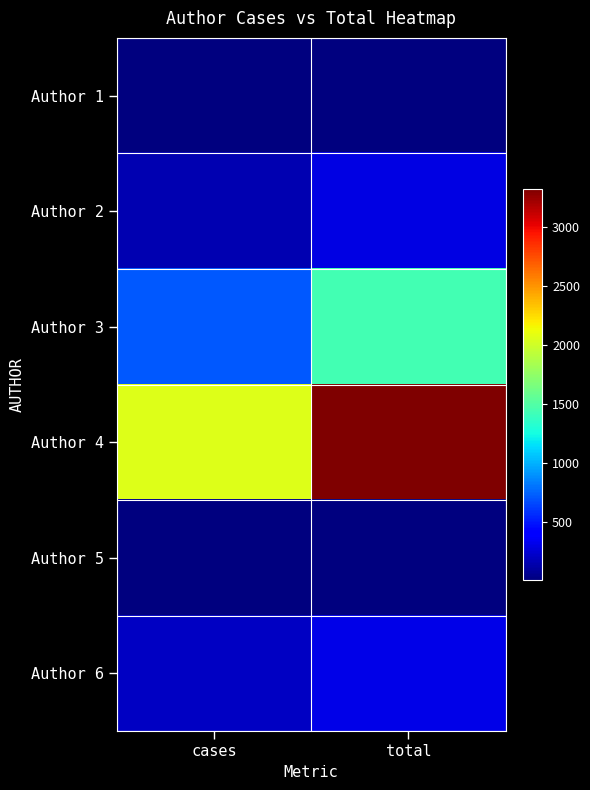

What is the smallest value displayed?

5